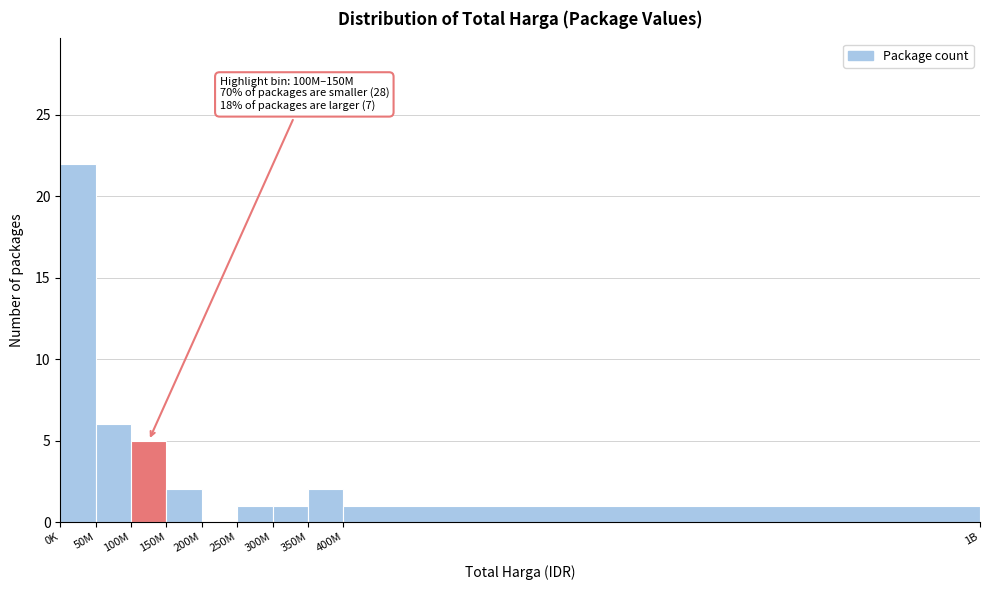

Reading left to right, what are all the values shown in this chart?

0K=22	50M=6	100M=5	150M=2	200M=0	250M=1	300M=1	350M=2	400M=1